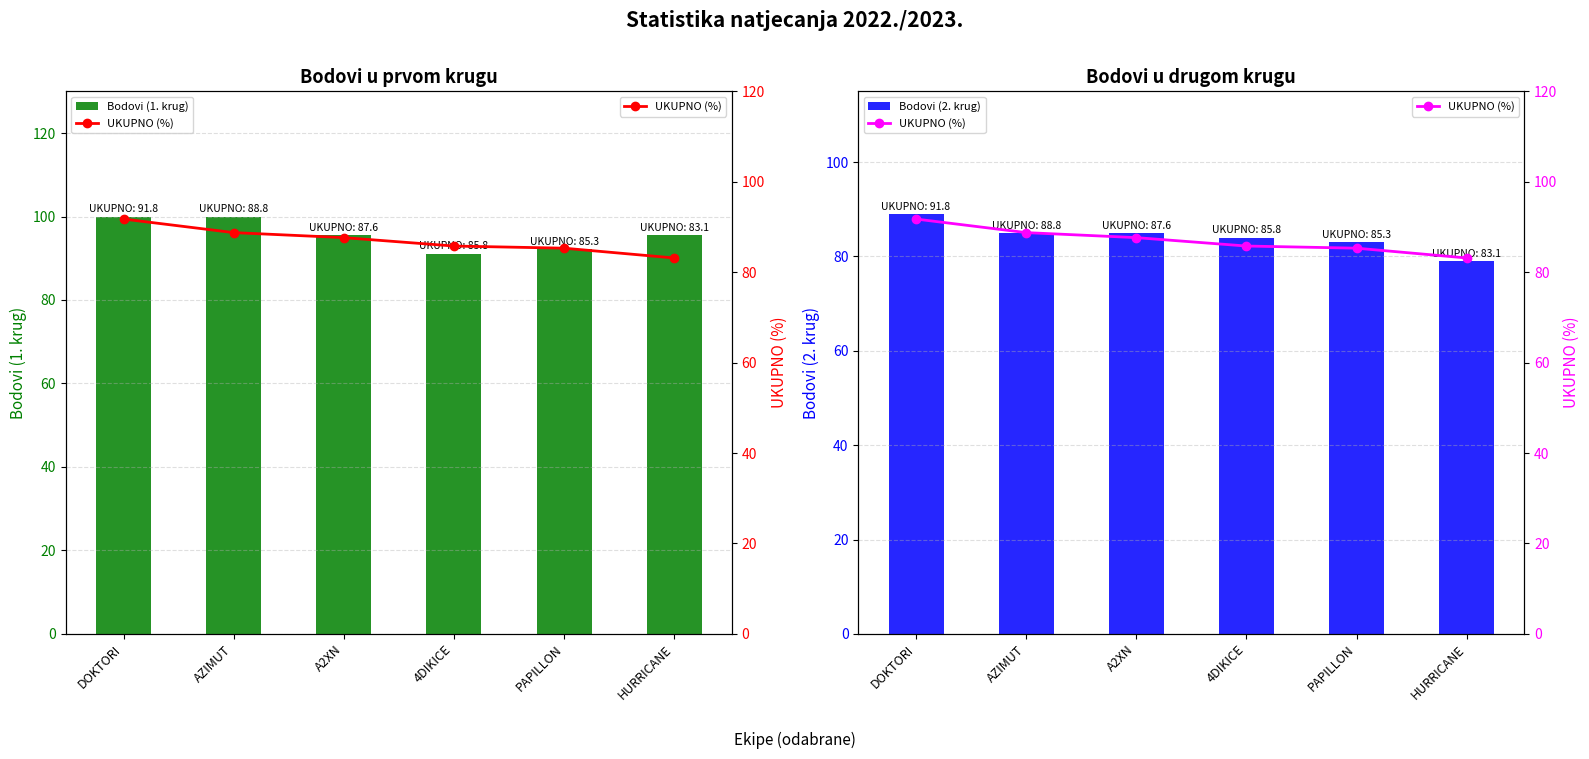

Reading left to right, extract all data points from this chart.

Bodovi (1. krug): DOKTORI=100.0	AZIMUT=100.0	A2XN=95.6	4DIKICE=91.1	PAPILLON=92.2	HURRICANE=95.6
Bodovi (2. krug): DOKTORI=89.0	AZIMUT=85.0	A2XN=85.0	4DIKICE=84.0	PAPILLON=83.0	HURRICANE=79.0
UKUPNO (%): DOKTORI=91.8	AZIMUT=88.8	A2XN=87.6	4DIKICE=85.8	PAPILLON=85.3	HURRICANE=83.1